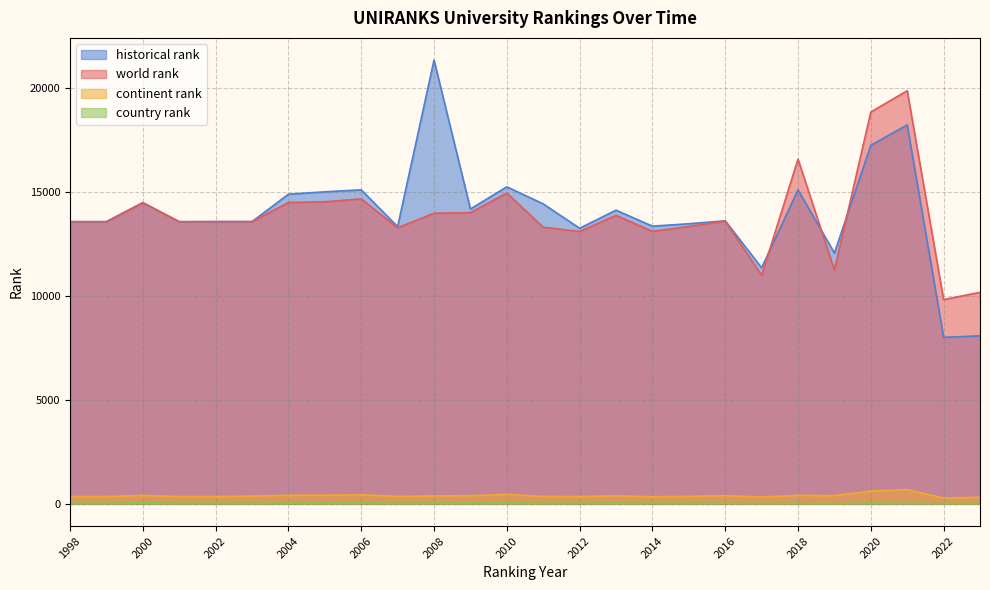

What is the difference between the highest and lowest values at 2001?

13533